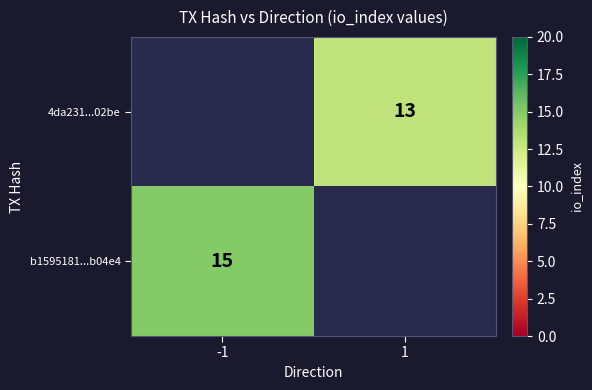

Which has a higher value, 1 or -1?

-1